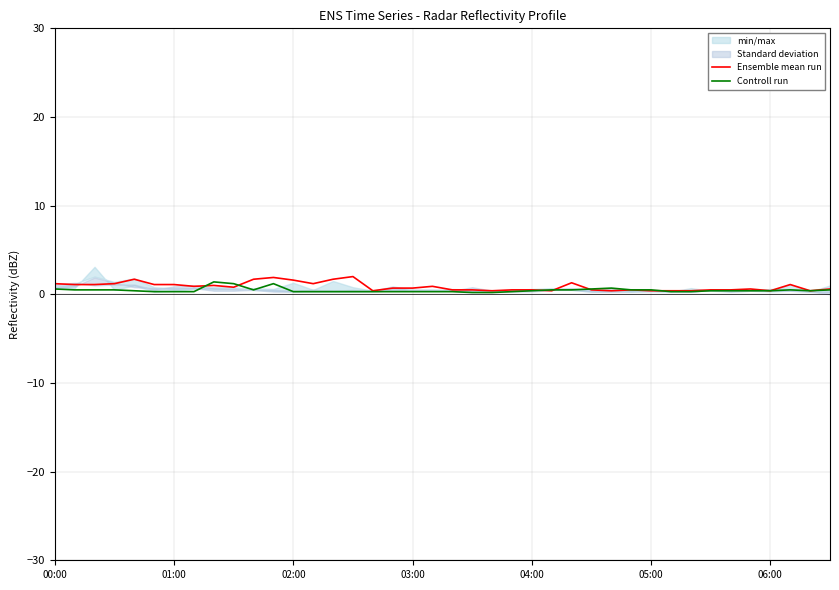

Reading left to right, list all the values displayed in this chart.

Ensemble mean run: 1.2	1.1	1.1	1.2	1.7	1.1	1.1	0.9	1.0	0.8	1.7	1.9	1.6	1.2	1.7	2.0	0.4	0.7	0.7	0.9	0.5	0.5	0.4	0.5	0.5	0.4	1.3	0.5	0.4	0.5	0.4	0.4	0.4	0.5	0.5	0.6	0.4	1.1	0.4	0.6
Controll run: 0.6	0.5	0.5	0.5	0.4	0.3	0.3	0.3	1.4	1.2	0.5	1.2	0.3	0.3	0.3	0.3	0.3	0.3	0.3	0.3	0.3	0.2	0.2	0.3	0.4	0.5	0.5	0.6	0.7	0.5	0.5	0.3	0.3	0.4	0.4	0.4	0.4	0.5	0.4	0.5